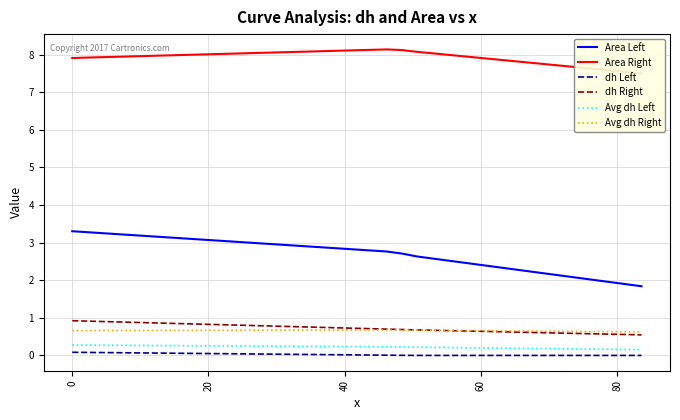

What is the maximum value for Avg dh Right?

0.7